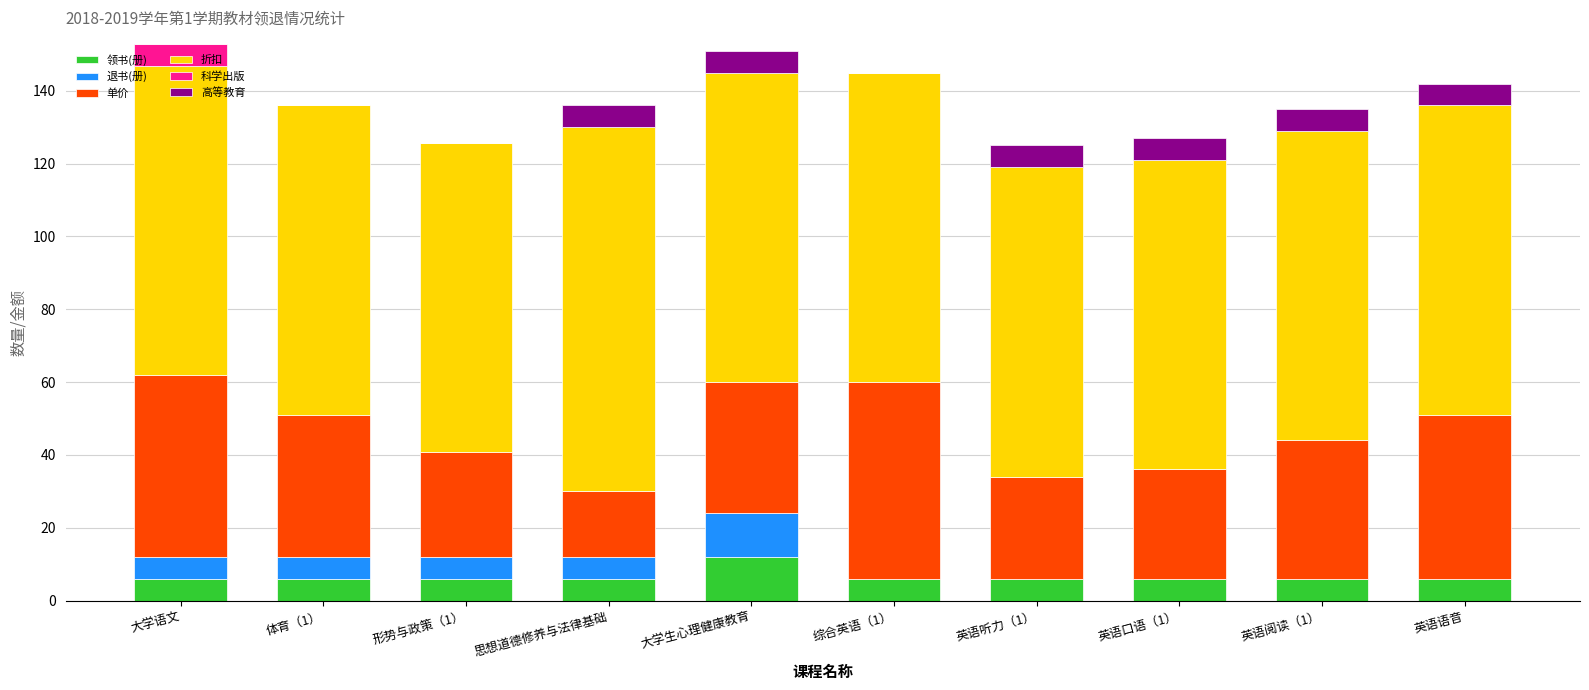

What is the total value across all series at 形势与政策（1）?

125.8